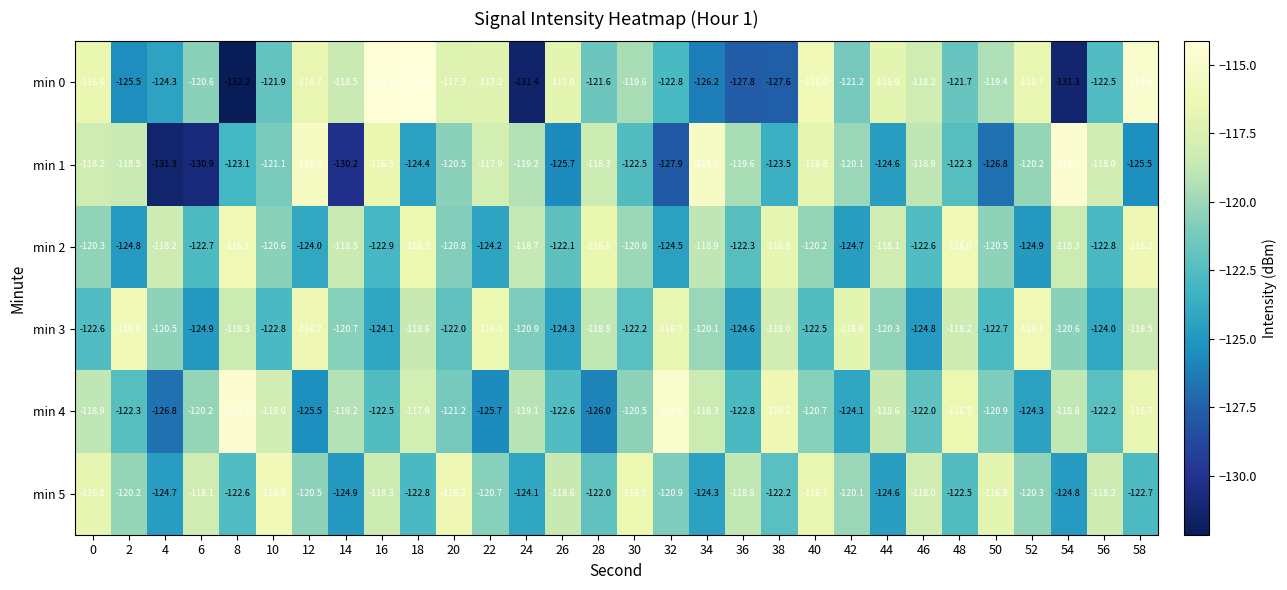

At which label does min 4 reach its peak?

8